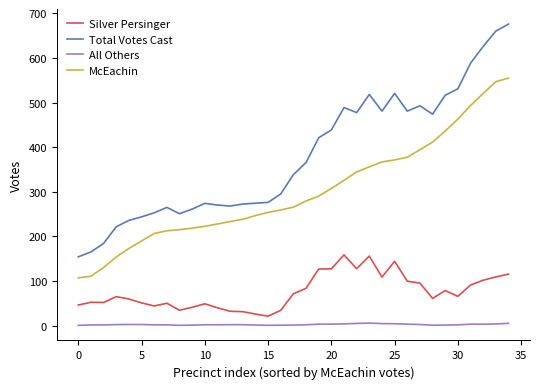

Which series has the widest spread of values?

Total Votes Cast